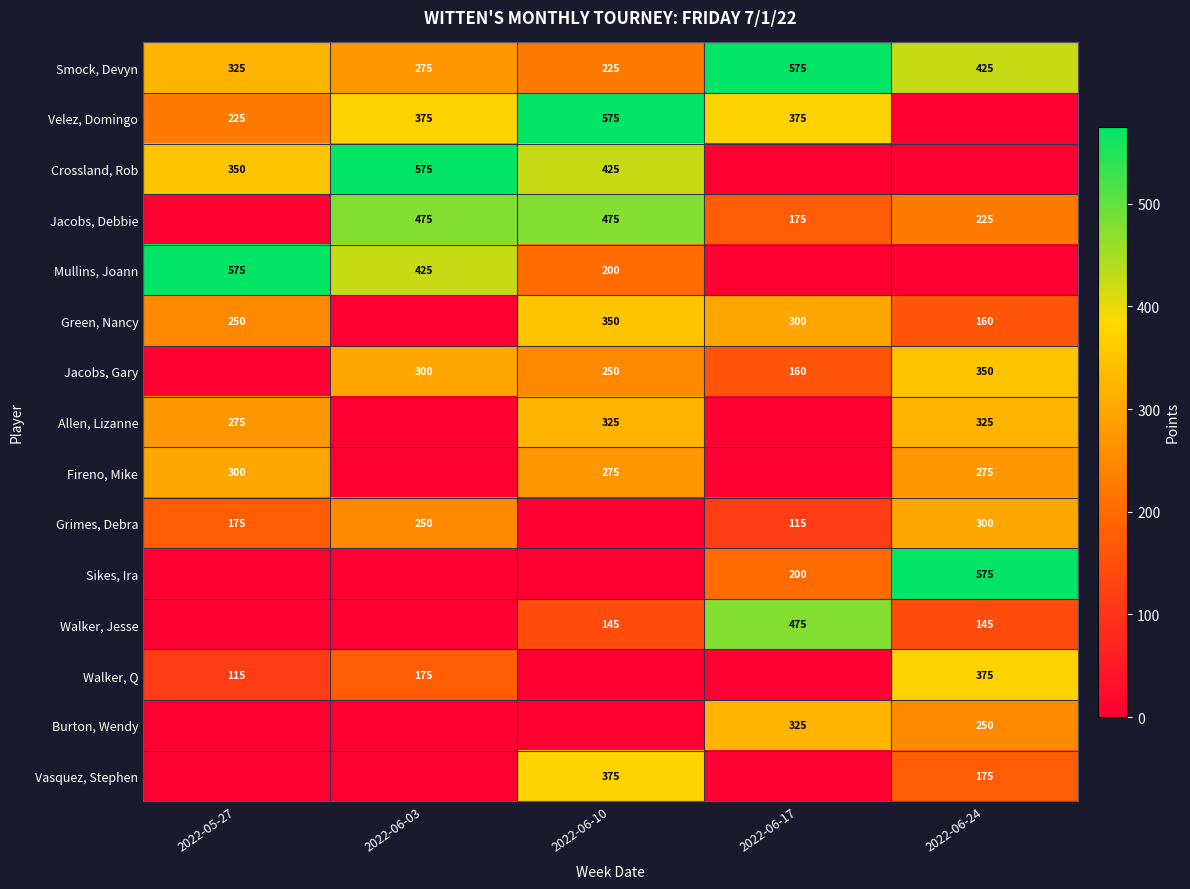

The value of Burton, Wendy at 2022-06-17 is 146. True or false?

False